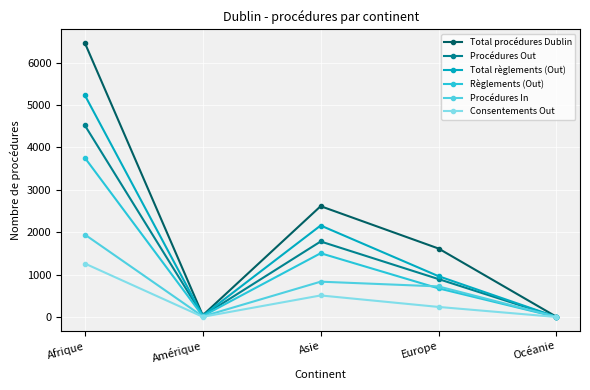

What is the label of the 1st point from the right?

Océanie